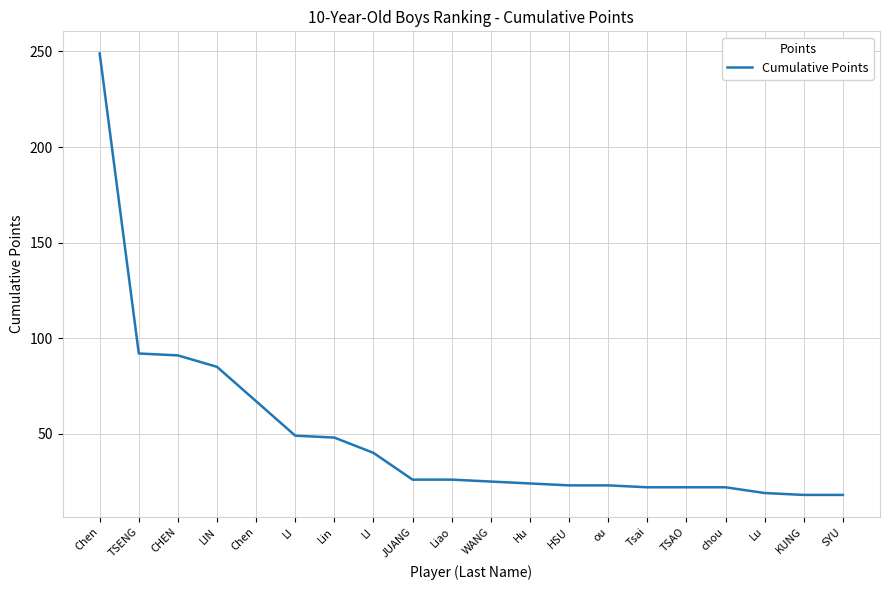

What is the label of the 20th point from the left?

SYU